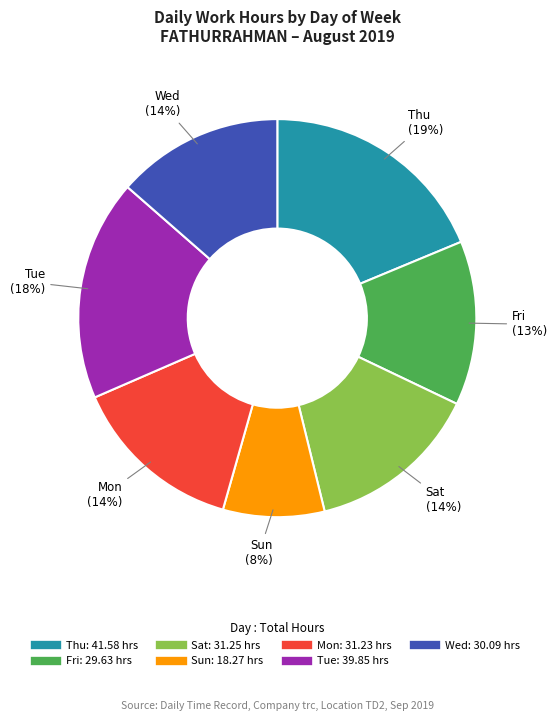

How many slices are in this pie chart?

7